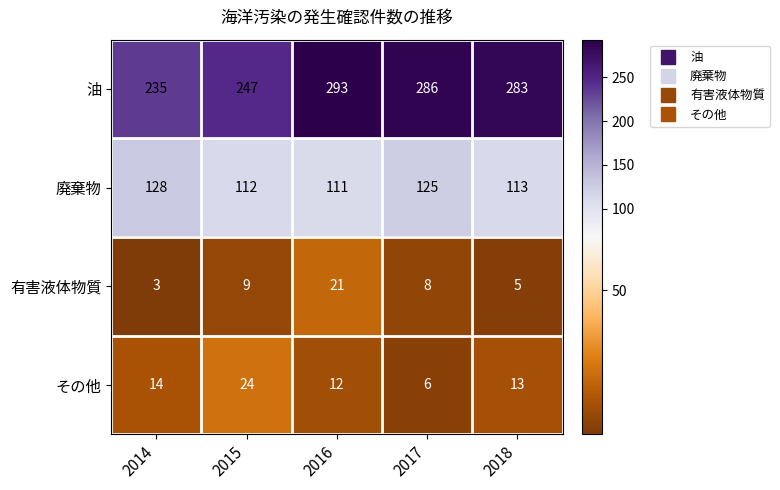

Reading left to right, extract all data points from this chart.

油: 2014=235	2015=247	2016=293	2017=286	2018=283
廃棄物: 2014=128	2015=112	2016=111	2017=125	2018=113
有害液体物質: 2014=3	2015=9	2016=21	2017=8	2018=5
その他: 2014=14	2015=24	2016=12	2017=6	2018=13